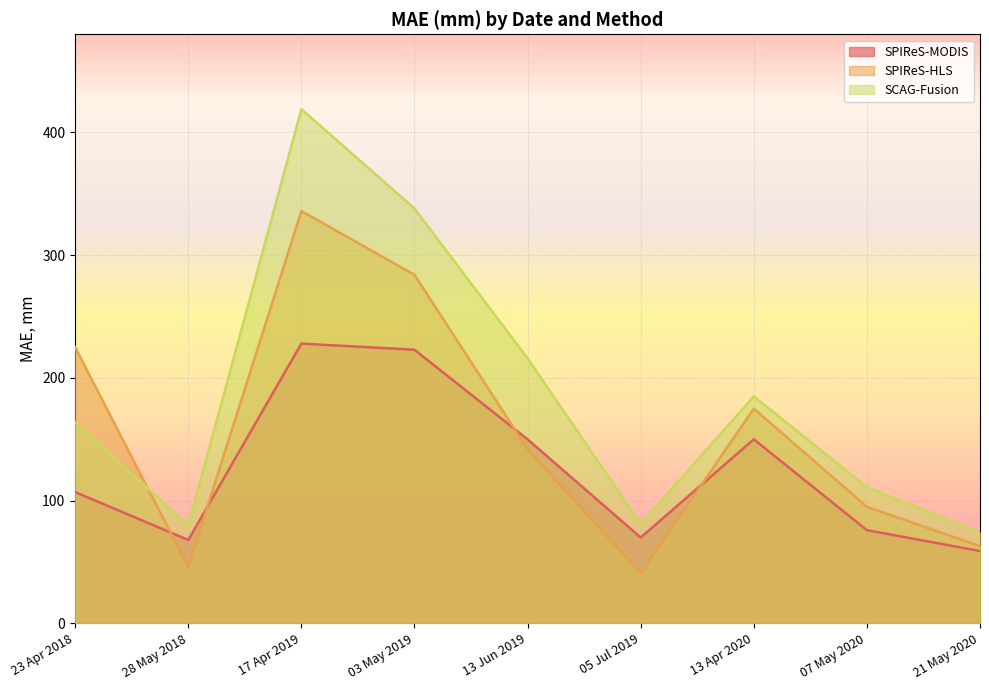

Rank the series by their maximum value, from highest to lowest.

SCAG-Fusion, SPIReS-HLS, SPIReS-MODIS